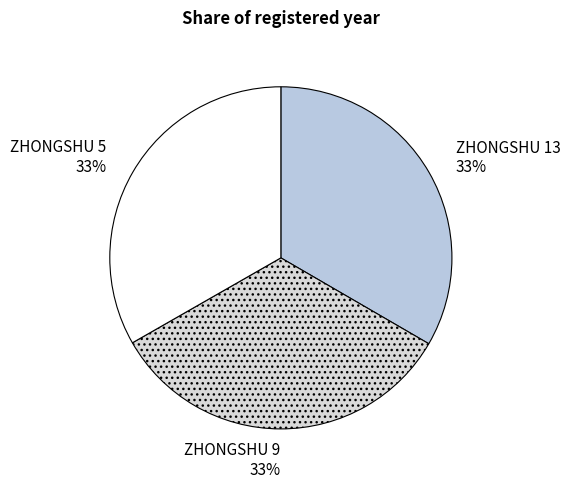

True or false: ZHONGSHU 9 accounts for 27% of the total.

False